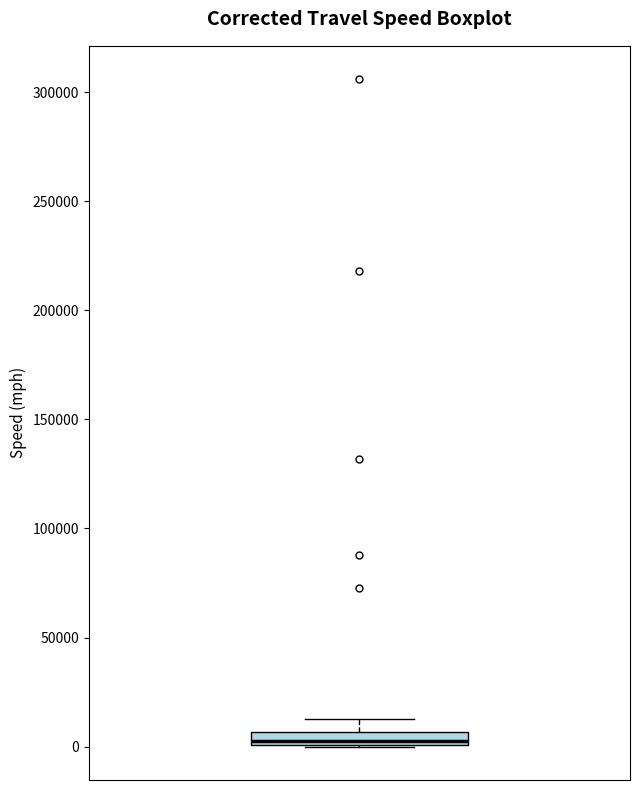

Where does the upper whisker of the box end on the y-axis? The values are not printed on the chart, so give them approximately, as read against the axis.

15000